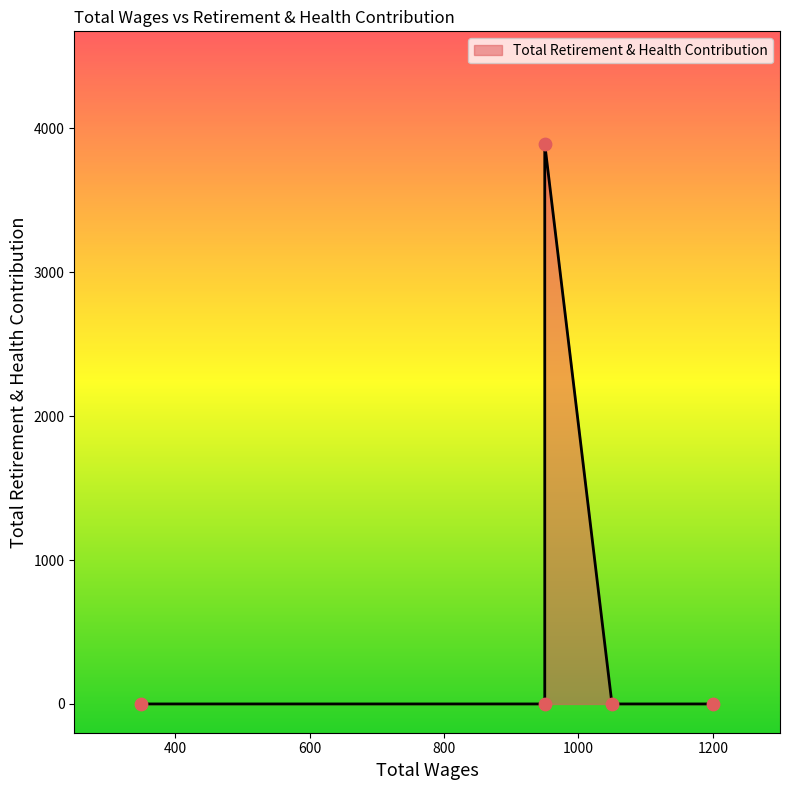

What is the change in value from 1050.0 to 950.0?

+3891